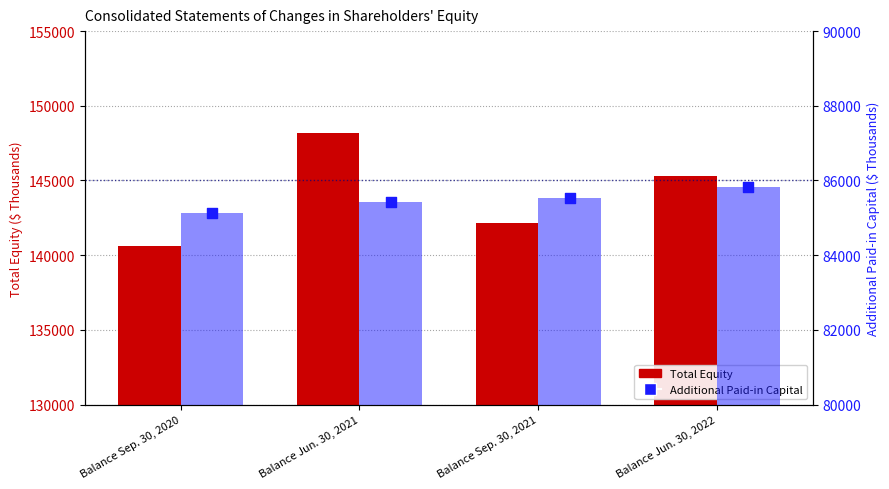

At how many categories does at least one series exceed 112855?

4